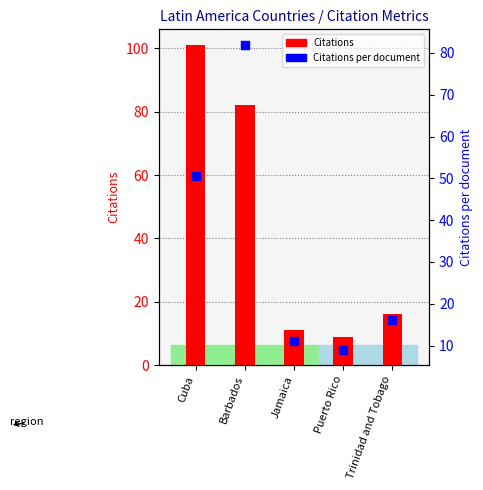

At which category is the sum across all series the highest?

Barbados